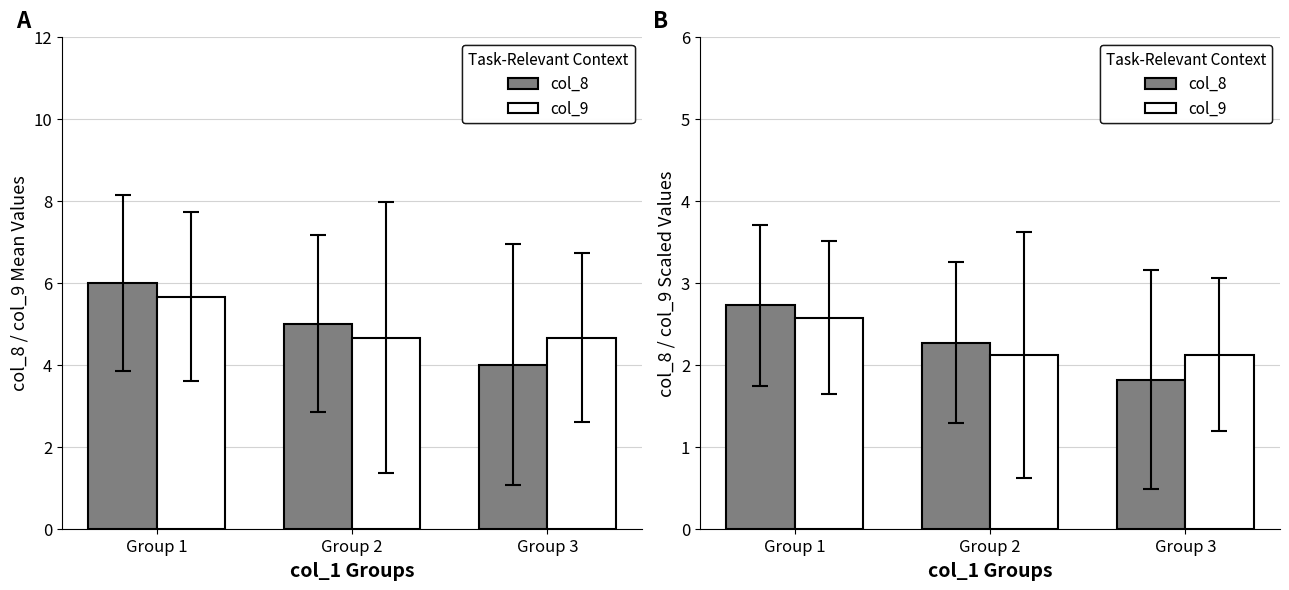

What are all the series names shown in the legend?

col_8, col_9